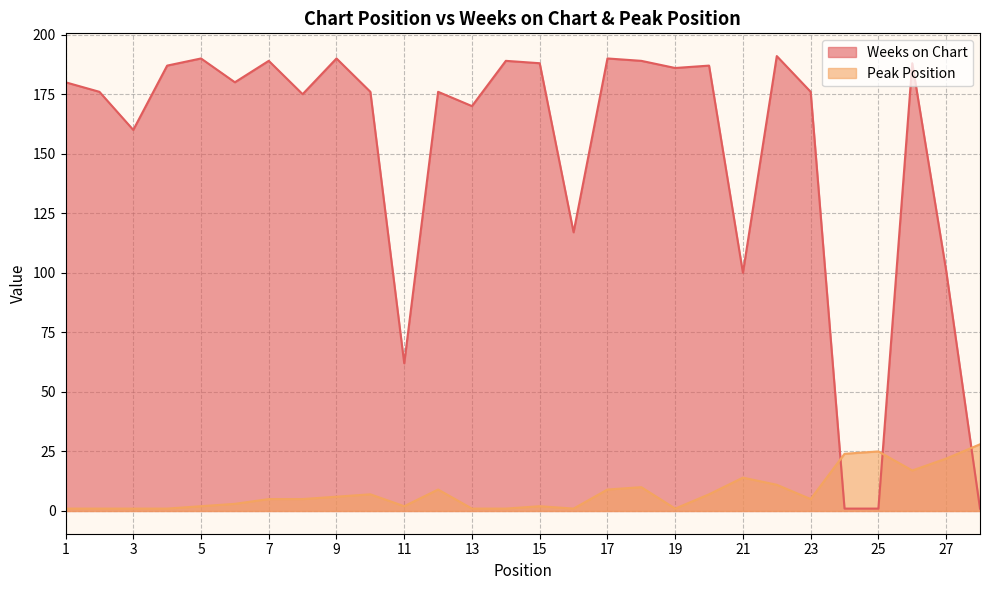

What is the maximum value for Weeks on Chart?

191